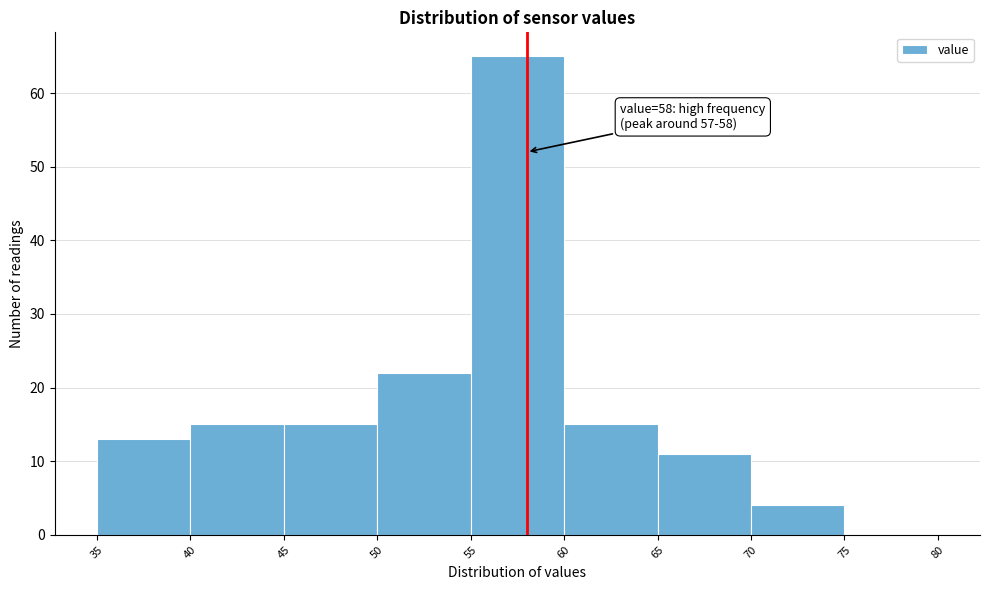

Over which range of the x-axis is the bar tallest?

55 to 60